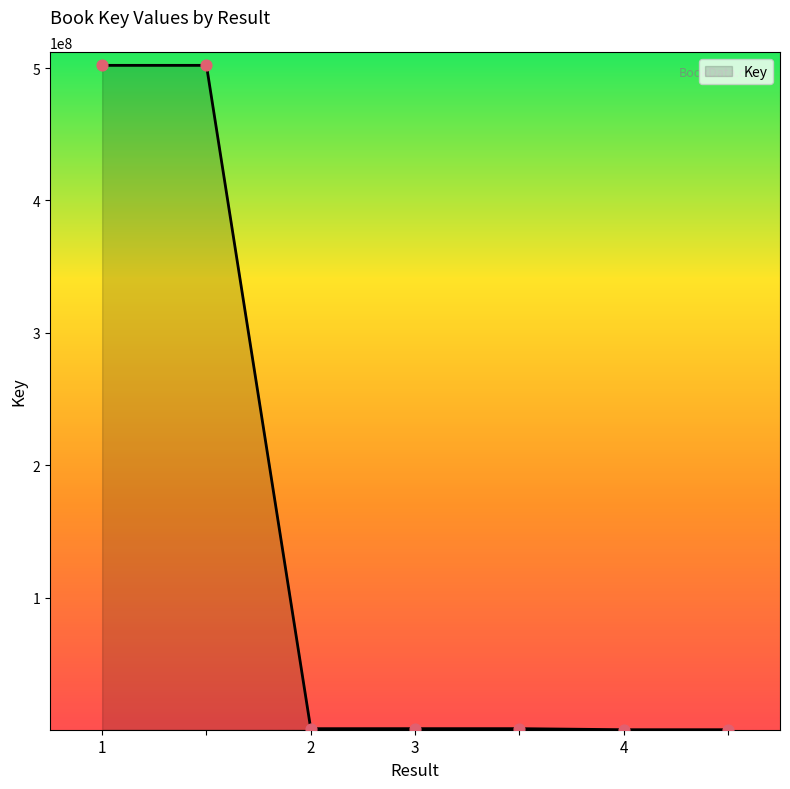

What is the maximum value shown in the chart?

502008212